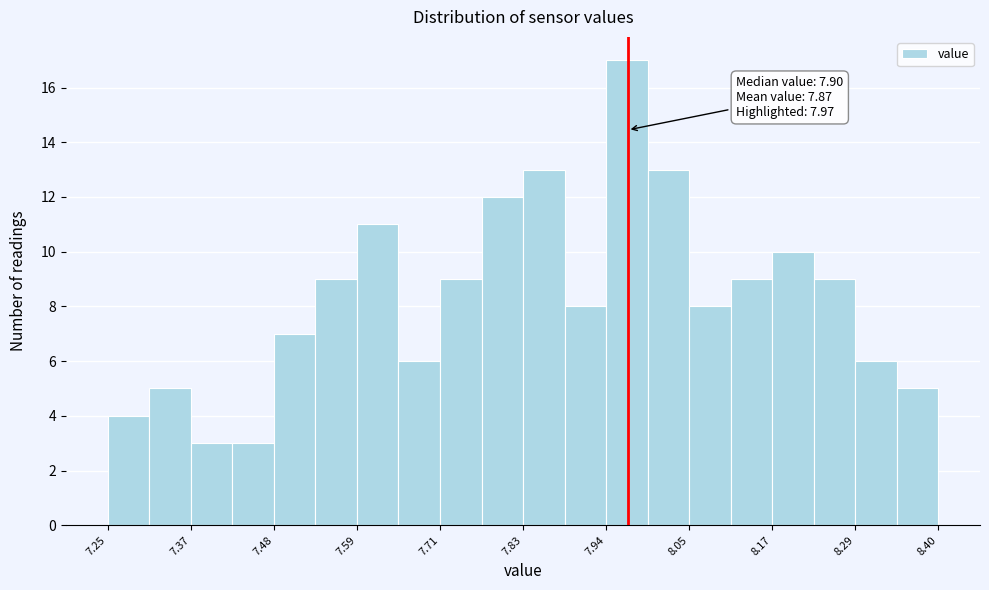

Read against the x-axis, roughly where is the centre of the tallest bar?

7.96